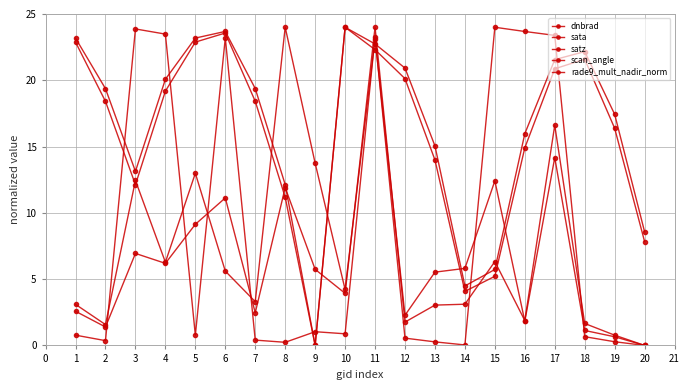

Which series has the widest spread of values?

dnbrad